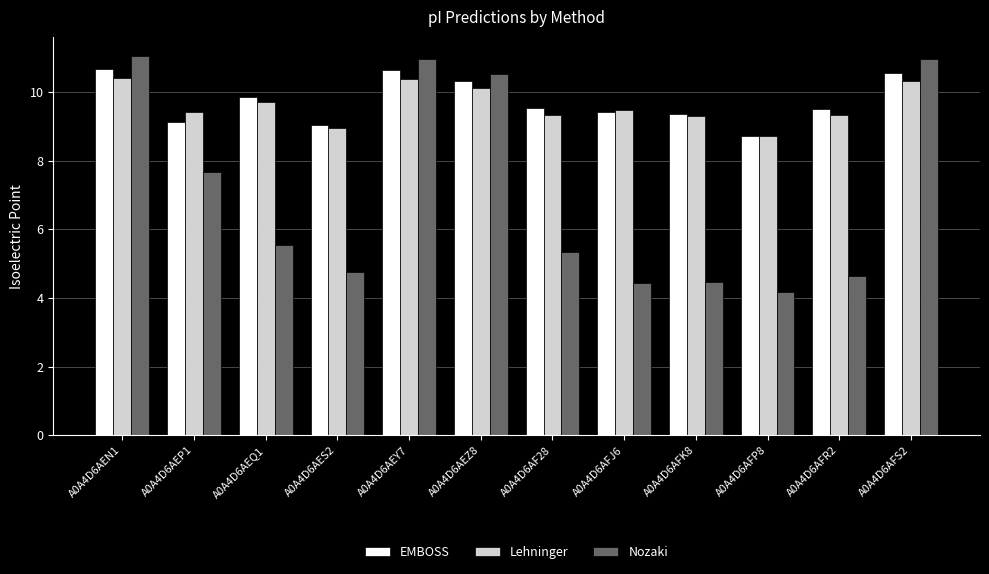

What is the greatest value displayed?

11.1